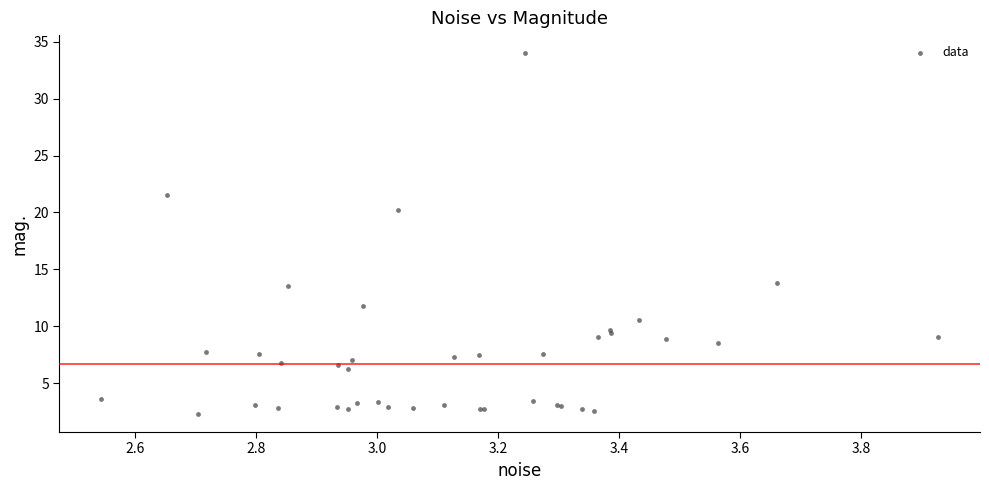

What Y value in the scatter plot is closest to 18?

20.3